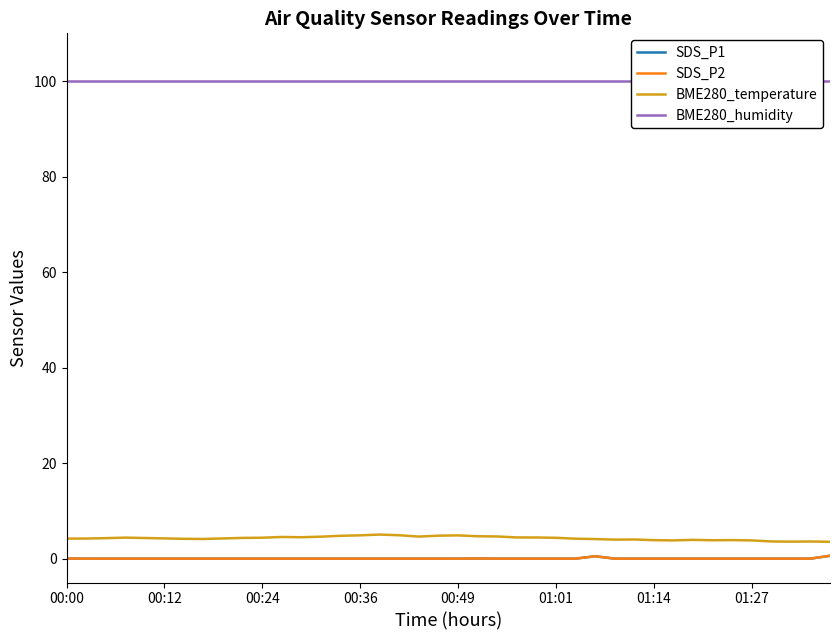

At which label does SDS_P1 reach its minimum?

00:12